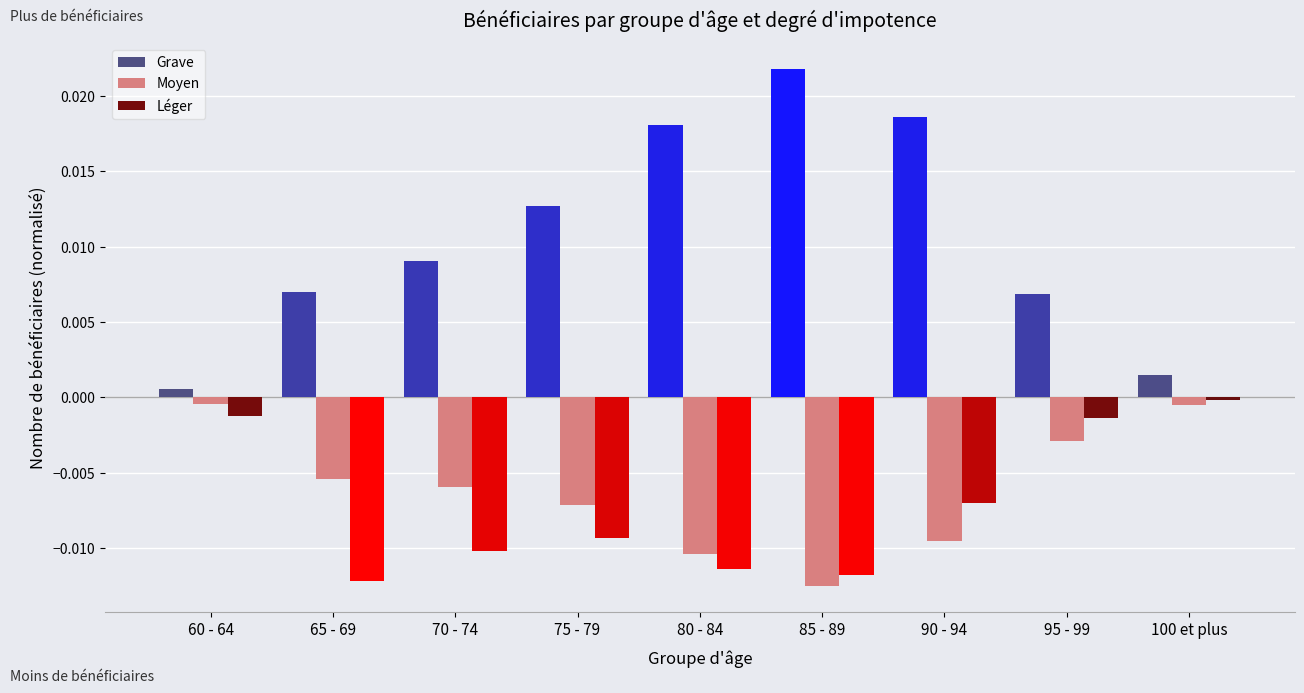

At which category does the chart reach its peak across all series?

85 - 89